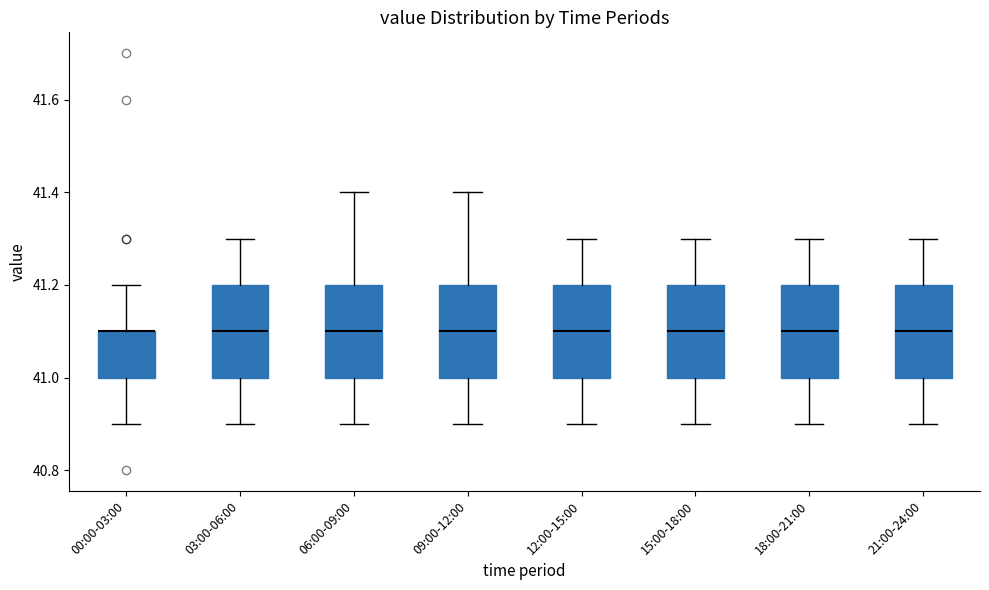

Reading left to right, transcribe this box plot: for each box, give where its median line is, the range the box spans, and where its two whiskers end, as read against the y-axis. The values are not printed on the chart, so give them approximately, as read against the axis.

00:00-03:00: median 41.1 (drawn on the box's upper edge), box 41.0 to 41.1, whiskers 40.9 to 41.2
03:00-06:00: median 41.1, box 41.0 to 41.2, whiskers 40.9 to 41.3
06:00-09:00: median 41.1, box 41.0 to 41.2, whiskers 40.9 to 41.4
09:00-12:00: median 41.1, box 41.0 to 41.2, whiskers 40.9 to 41.4
12:00-15:00: median 41.1, box 41.0 to 41.2, whiskers 40.9 to 41.3
15:00-18:00: median 41.1, box 41.0 to 41.2, whiskers 40.9 to 41.3
18:00-21:00: median 41.1, box 41.0 to 41.2, whiskers 40.9 to 41.3
21:00-24:00: median 41.1, box 41.0 to 41.2, whiskers 40.9 to 41.3